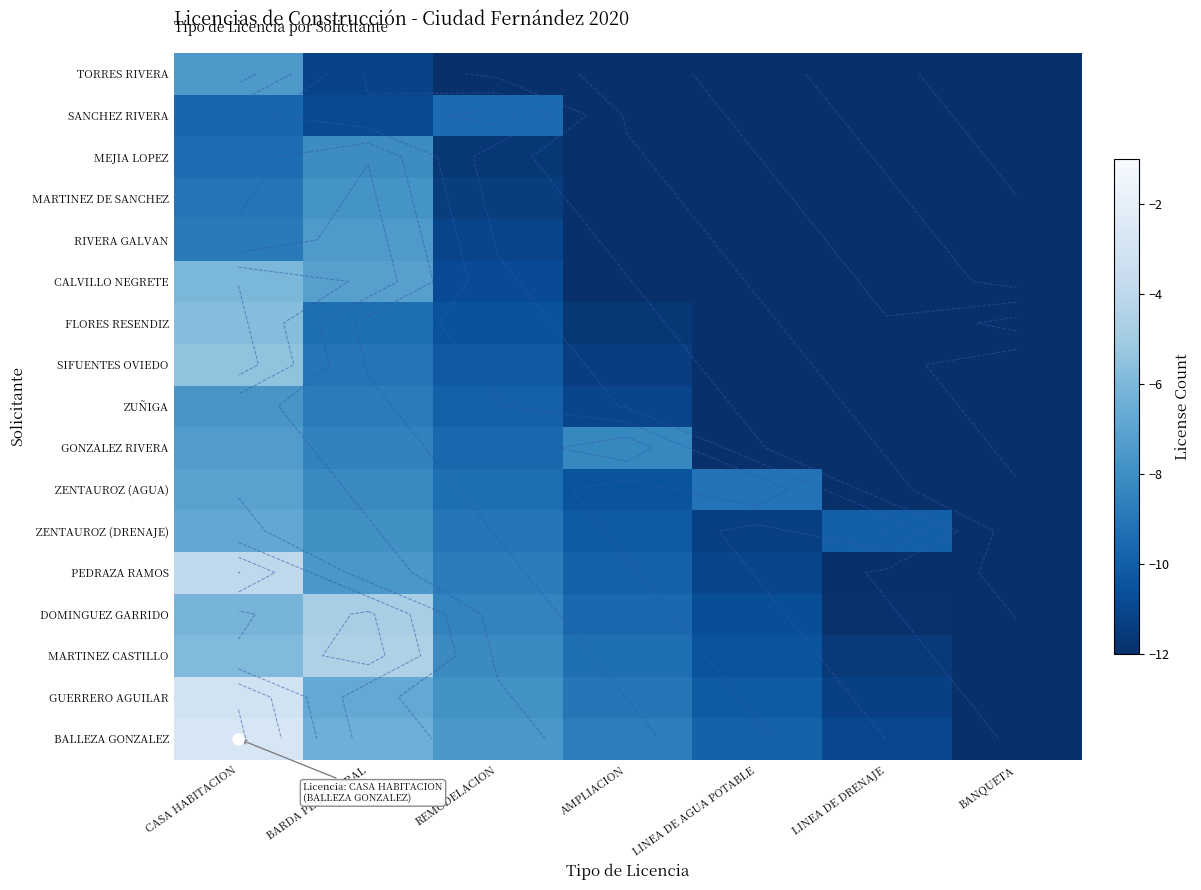

At how many categories does at least one series exceed -13?

7